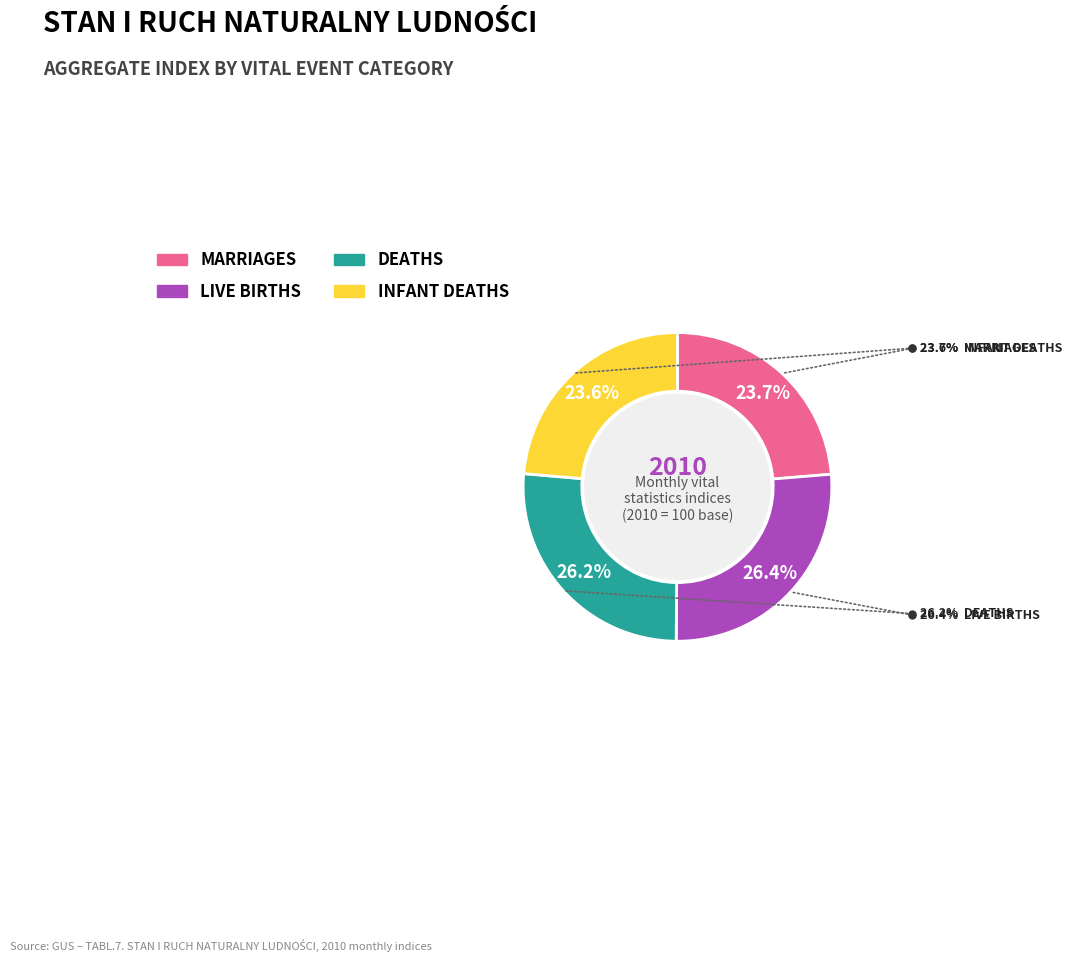

How many slices are in this pie chart?

4